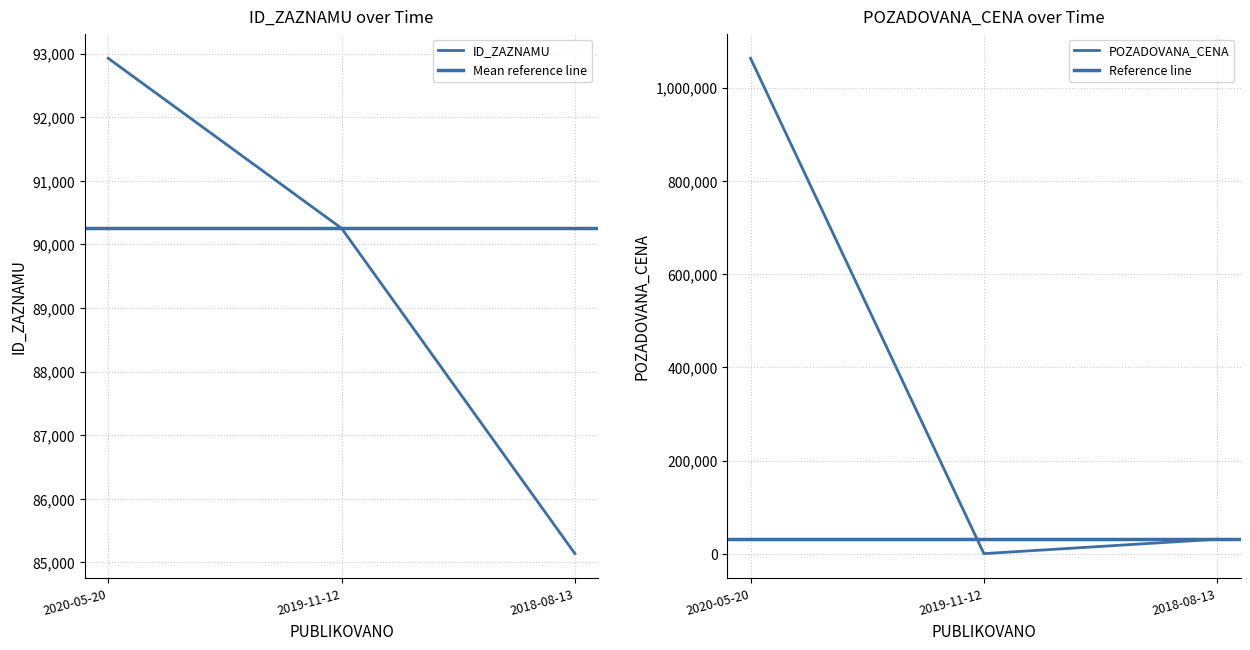

Is this an area chart (filled region under the line)?

No